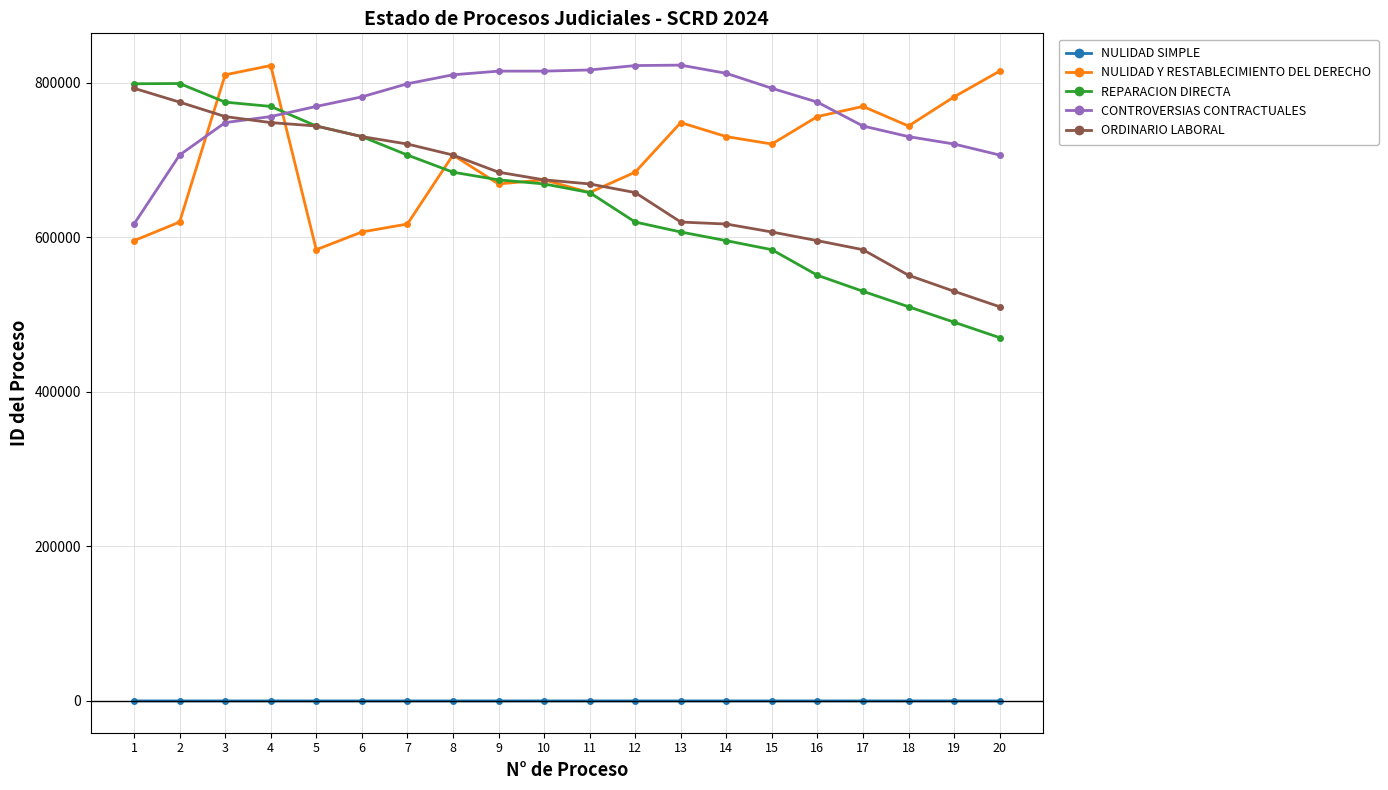

Is this an area chart (filled region under the line)?

No